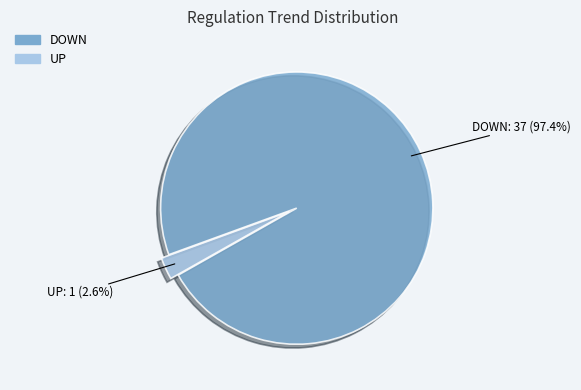

To the nearest percent, what portion does DOWN represent?

97%